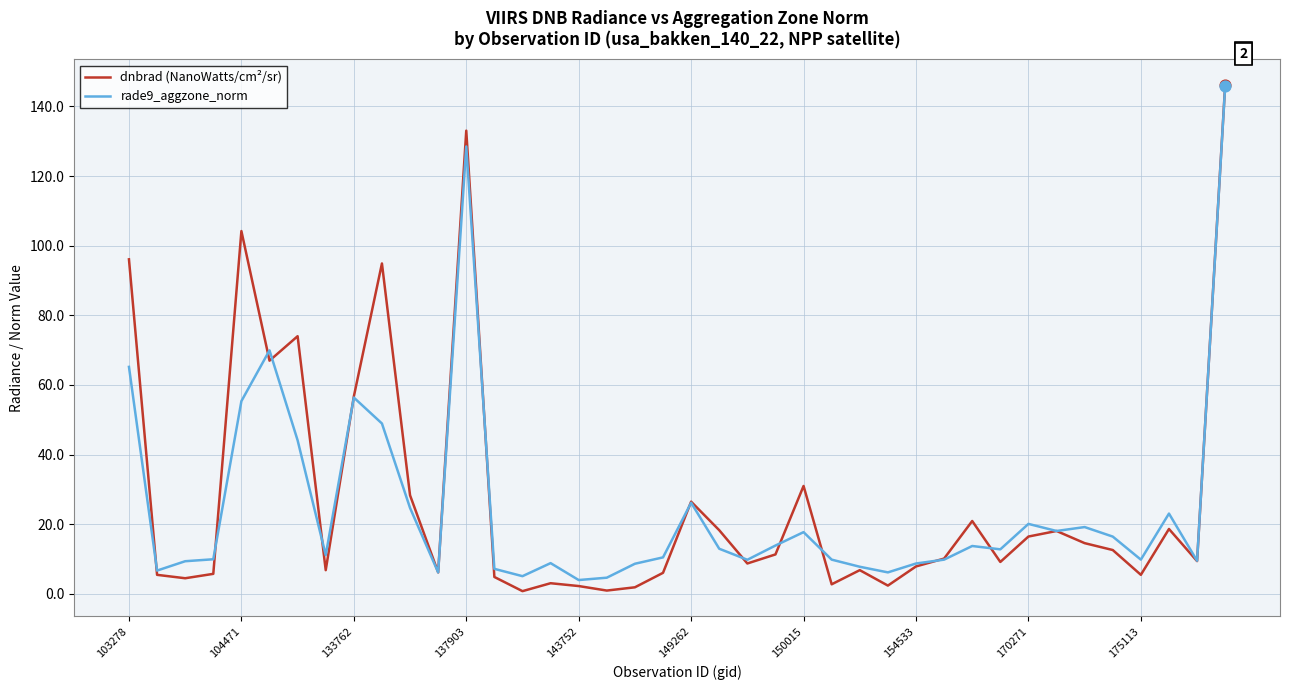

Which series has the widest spread of values?

dnbrad (NanoWatts/cm²/sr)